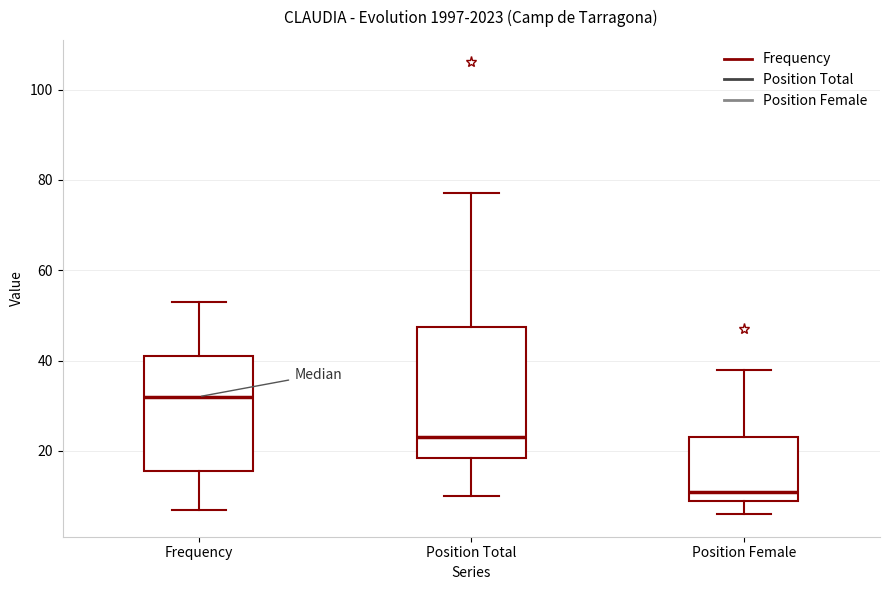

Reading left to right, transcribe this box plot: for each box, give where its median line is, the range the box spans, and where its two whiskers end, as read against the y-axis. The values are not printed on the chart, so give them approximately, as read against the axis.

Frequency: median 32, box 16 to 42, whiskers 8 to 54
Position Total: median 24, box 18 to 48, whiskers 10 to 78
Position Female: median 12, box 10 to 24, whiskers 6 to 38